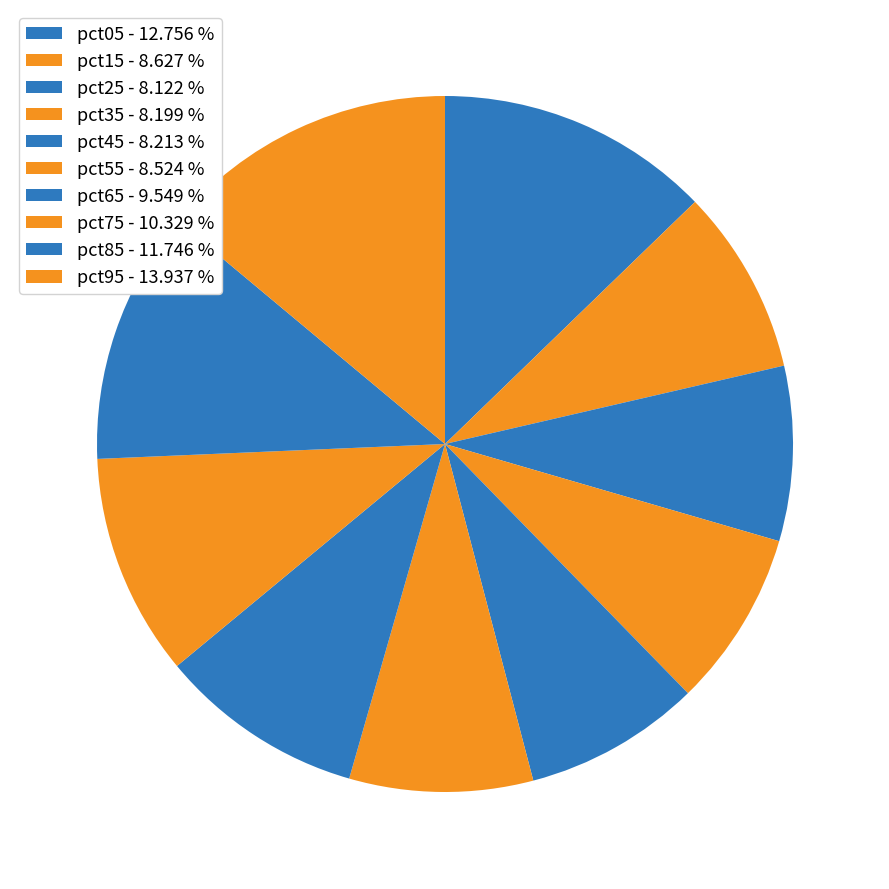

Is there a majority slice in this chart?

No